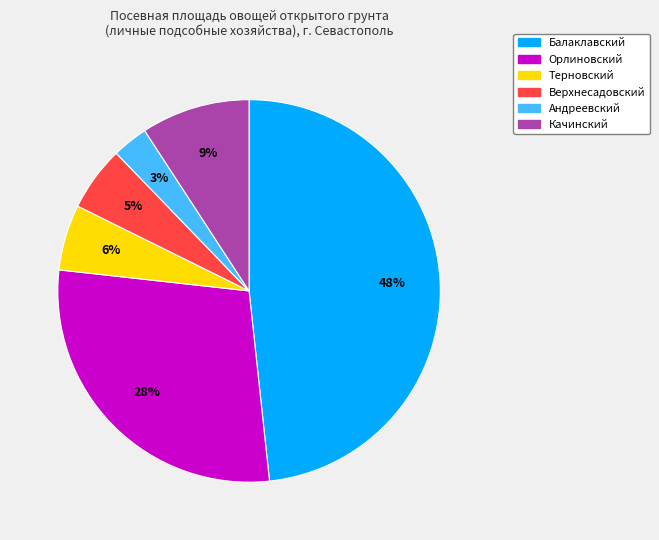

To the nearest percent, what is the difference between the largest and smallest slice percentages?

45%